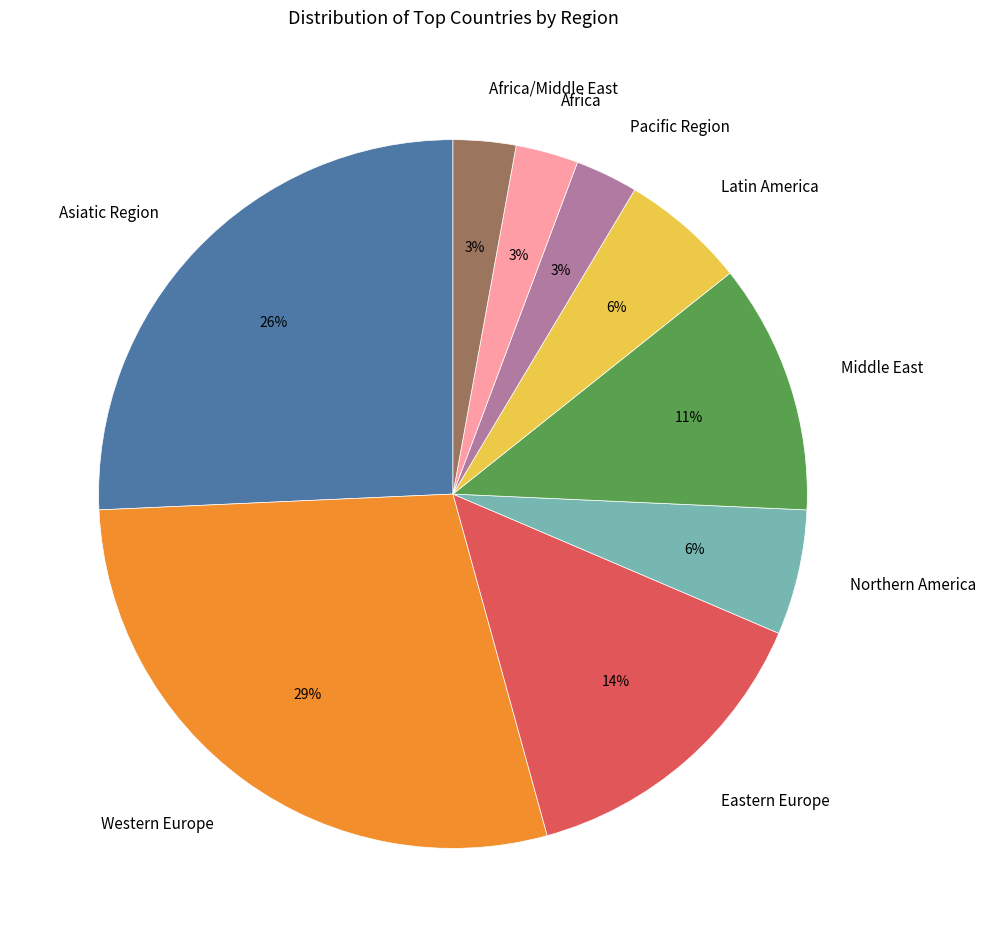

What is the largest slice in the pie chart?

Western Europe